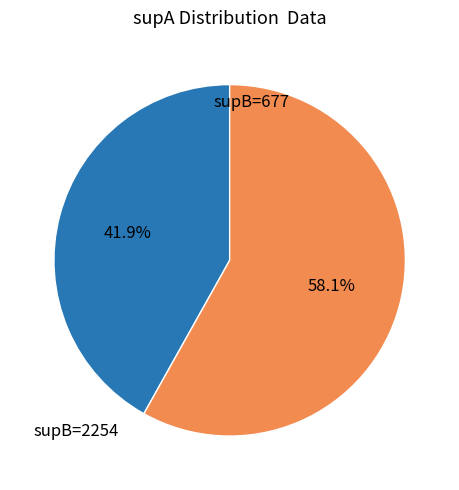

Is there a majority slice in this chart?

Yes